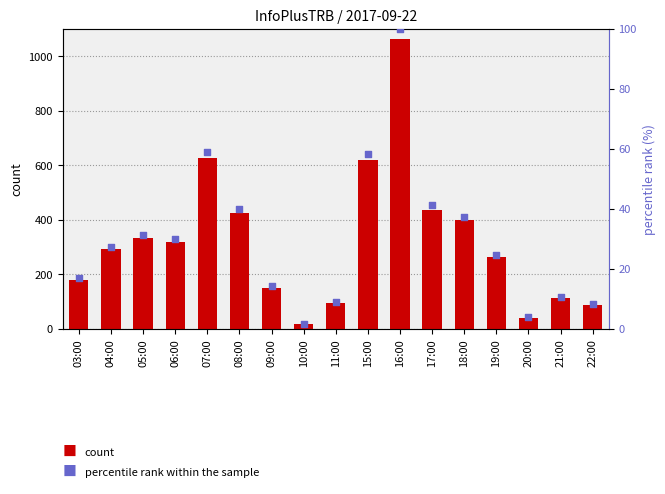

At which category is the sum across all series the highest?

16:00